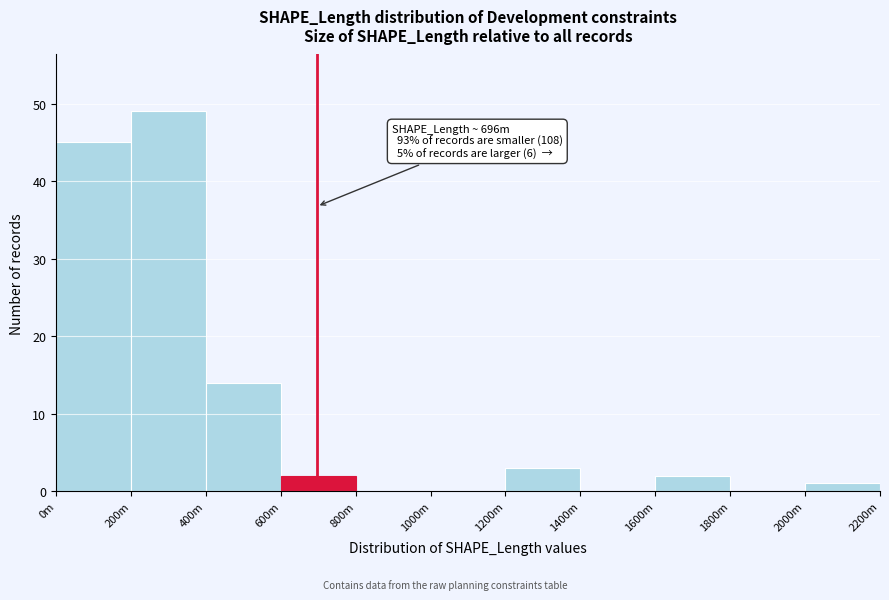

Reading left to right, what are all the values shown in this chart?

0m=45	200m=49	400m=14	600m=2	800m=0	1000m=0	1200m=3	1400m=0	1600m=2	1800m=0	2000m=1